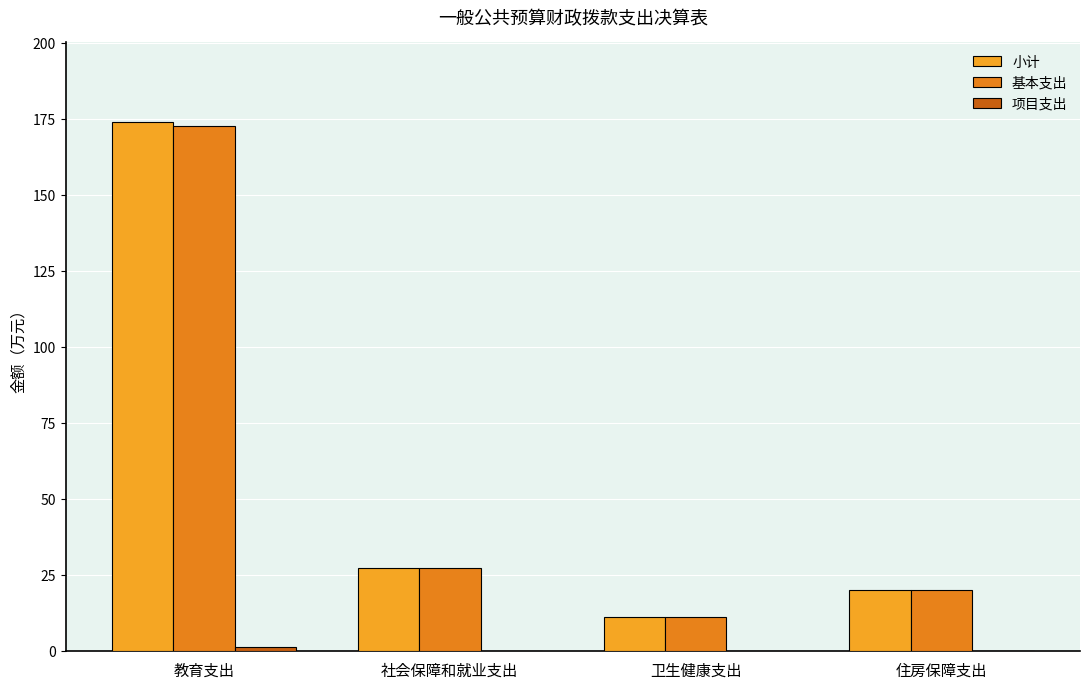

Reading left to right, transcribe all the data shown in this chart.

小计: 173.9	27.3	11.1	20.0
基本支出: 172.6	27.3	11.1	20.0
项目支出: 1.4	0.0	0.0	0.0